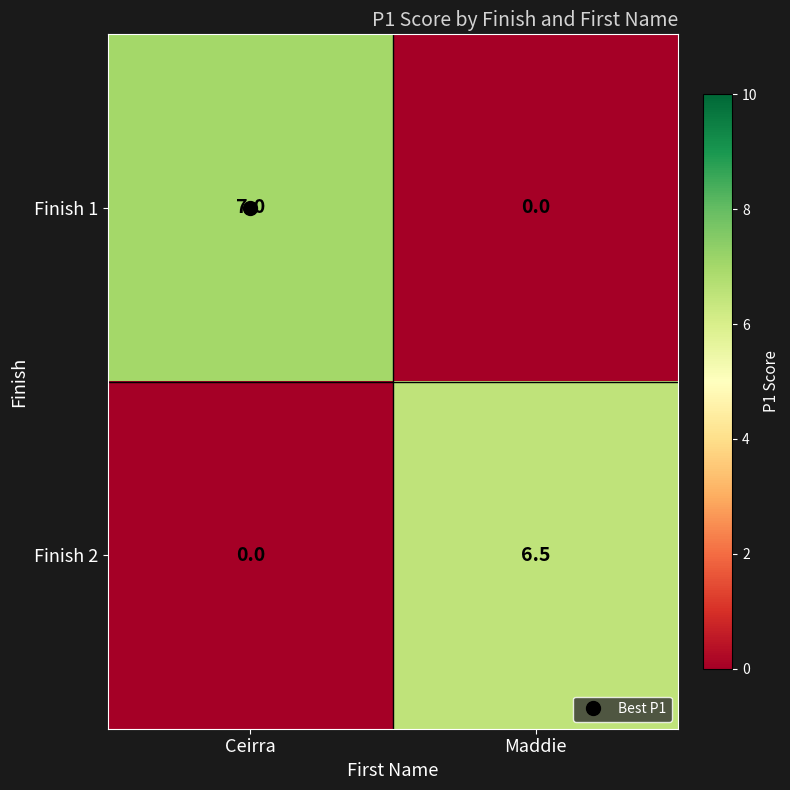

What is the greatest value displayed?

7.0